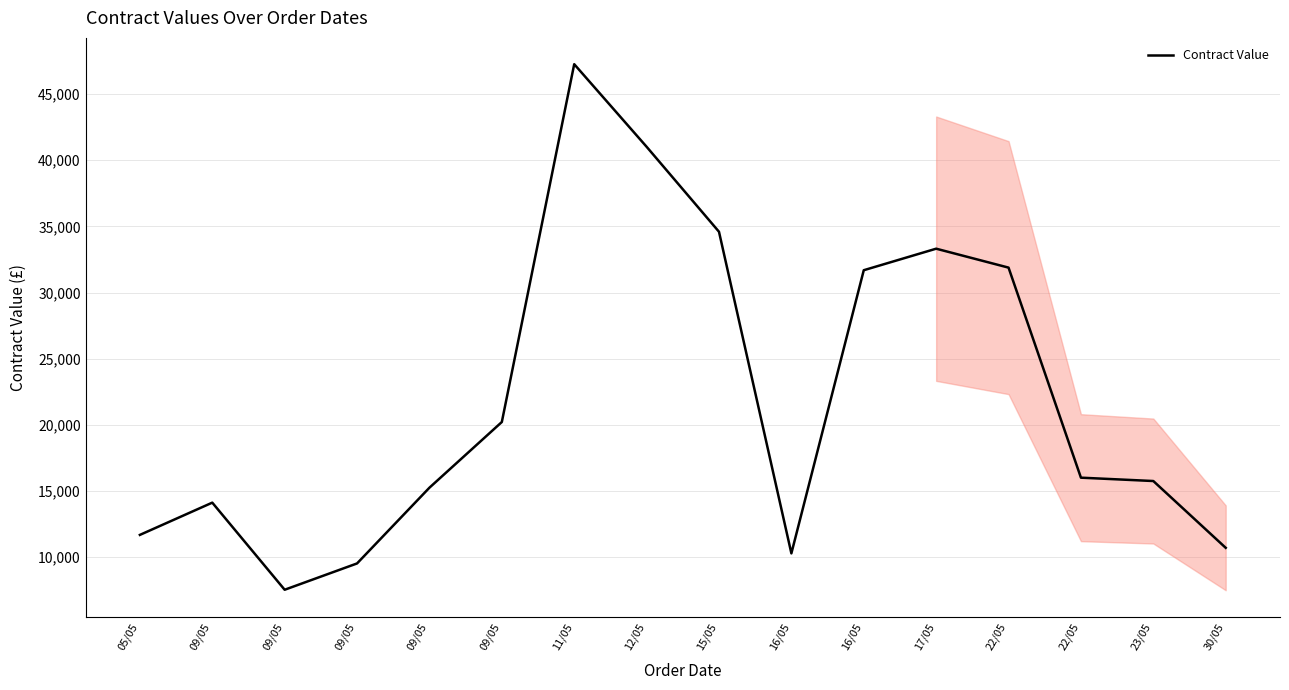

Which label corresponds to the smallest value in the chart?

09/05